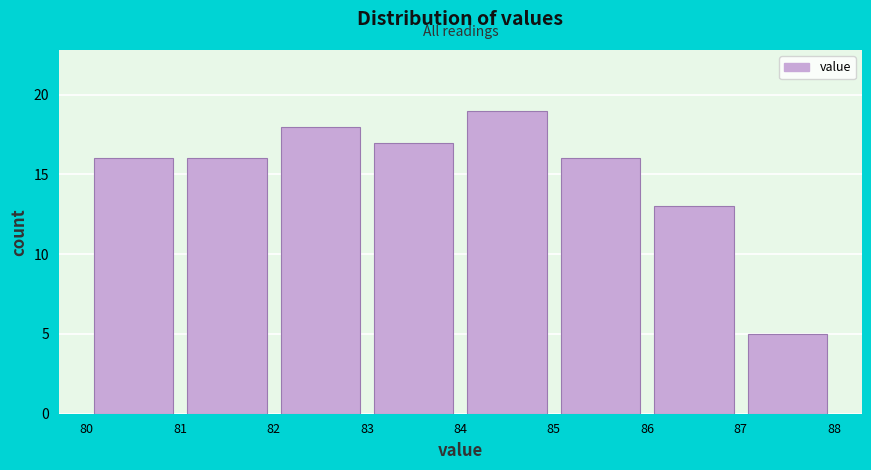

What is the height of the bar covering 81 to 82 on the x-axis? The values are not printed on the chart, so give them approximately, as read against the axis.

16